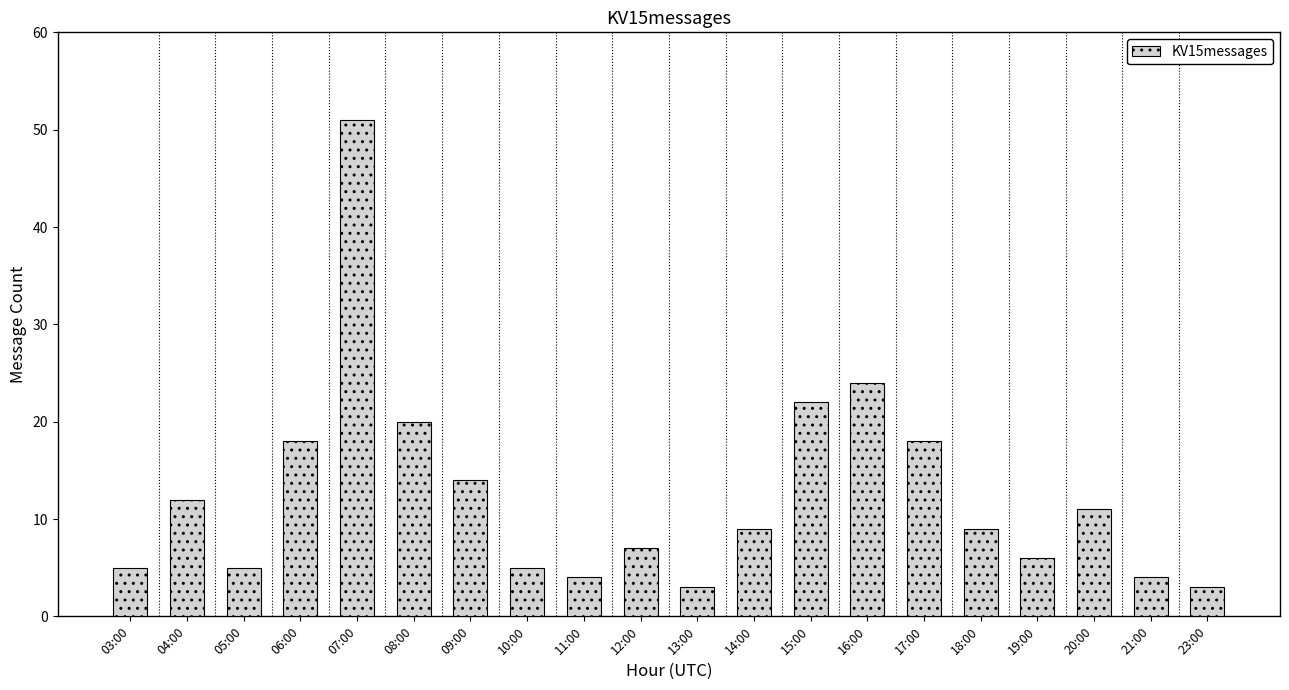

What is the sum of the values at 16:00 and 12:00?

31